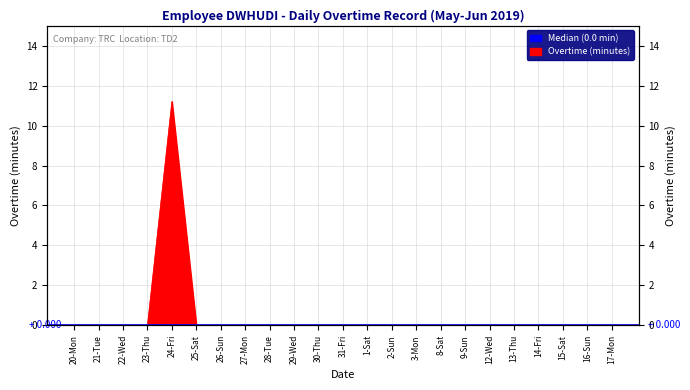

Reading left to right, list all the values displayed in this chart.

0.0	0.0	0.0	0.0	11.2	0.0	0.0	0.0	0.0	0.0	0.0	0.0	0.0	0.0	0.0	0.0	0.0	0.0	0.0	0.0	0.0	0.0	0.0